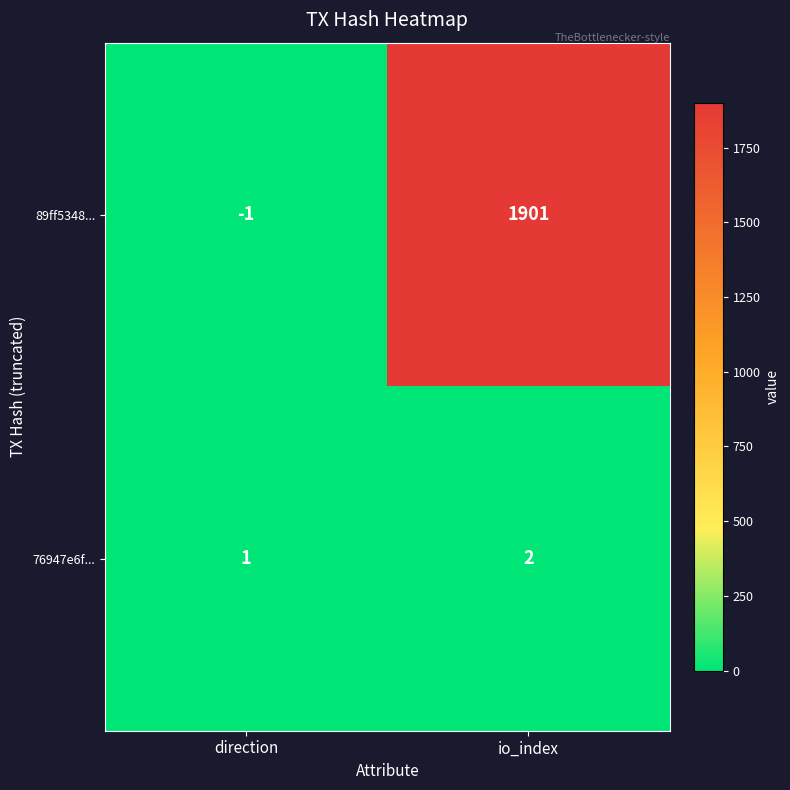

The value of 89ff5348... at direction is -2. True or false?

False